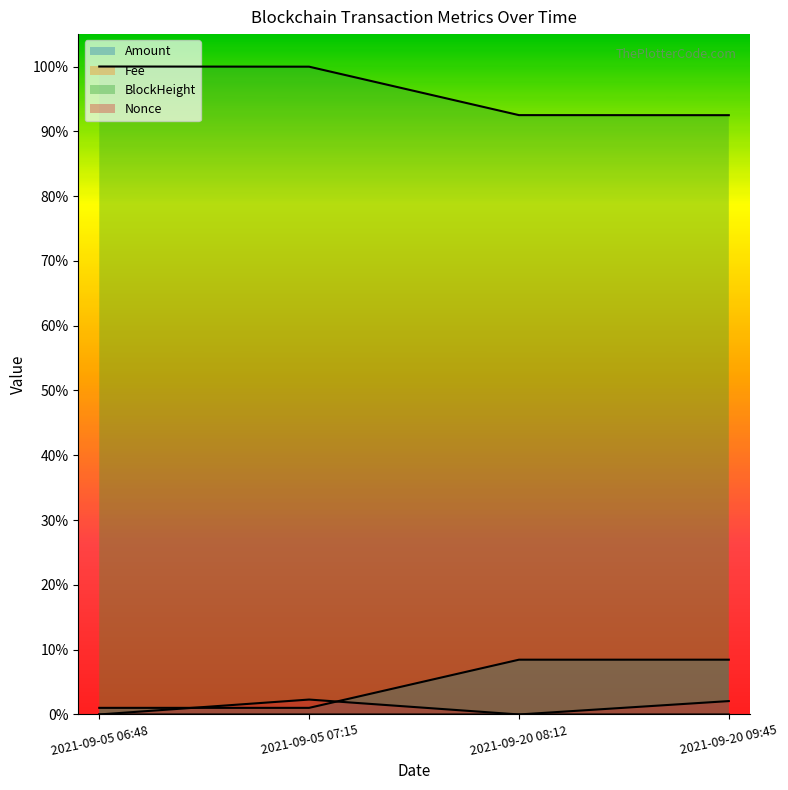

Which series has the widest spread of values?

BlockHeight